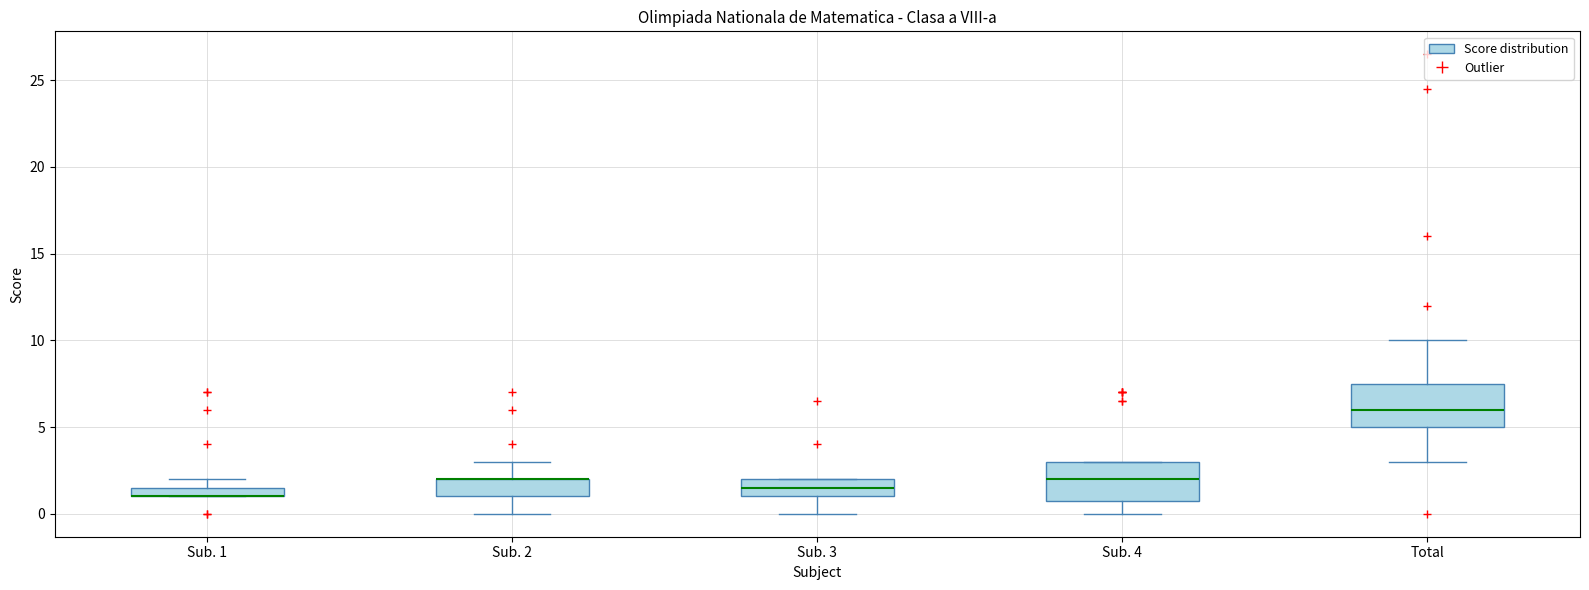

Where is the lower edge of the box for Total on the y-axis? The values are not printed on the chart, so give them approximately, as read against the axis.

5.0